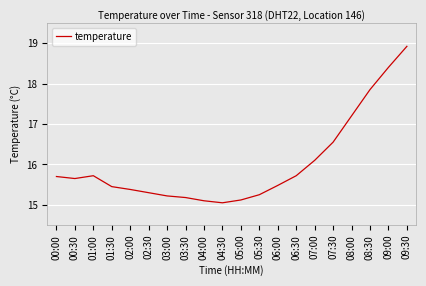

The value at 00:30 is 15.7. True or false?

True